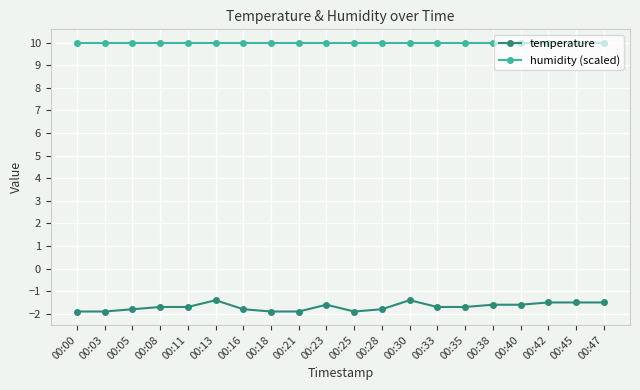

What are all the series names shown in the legend?

temperature, humidity (scaled)